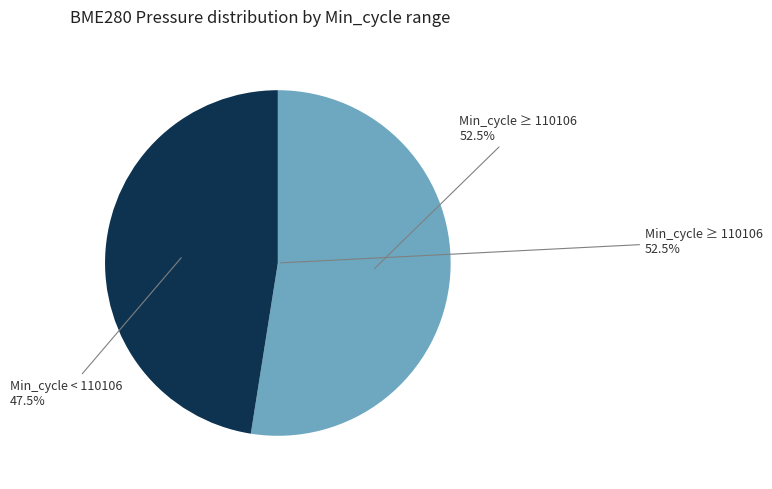

Do 110107 and 109926 together represent more than half of the pie?

No